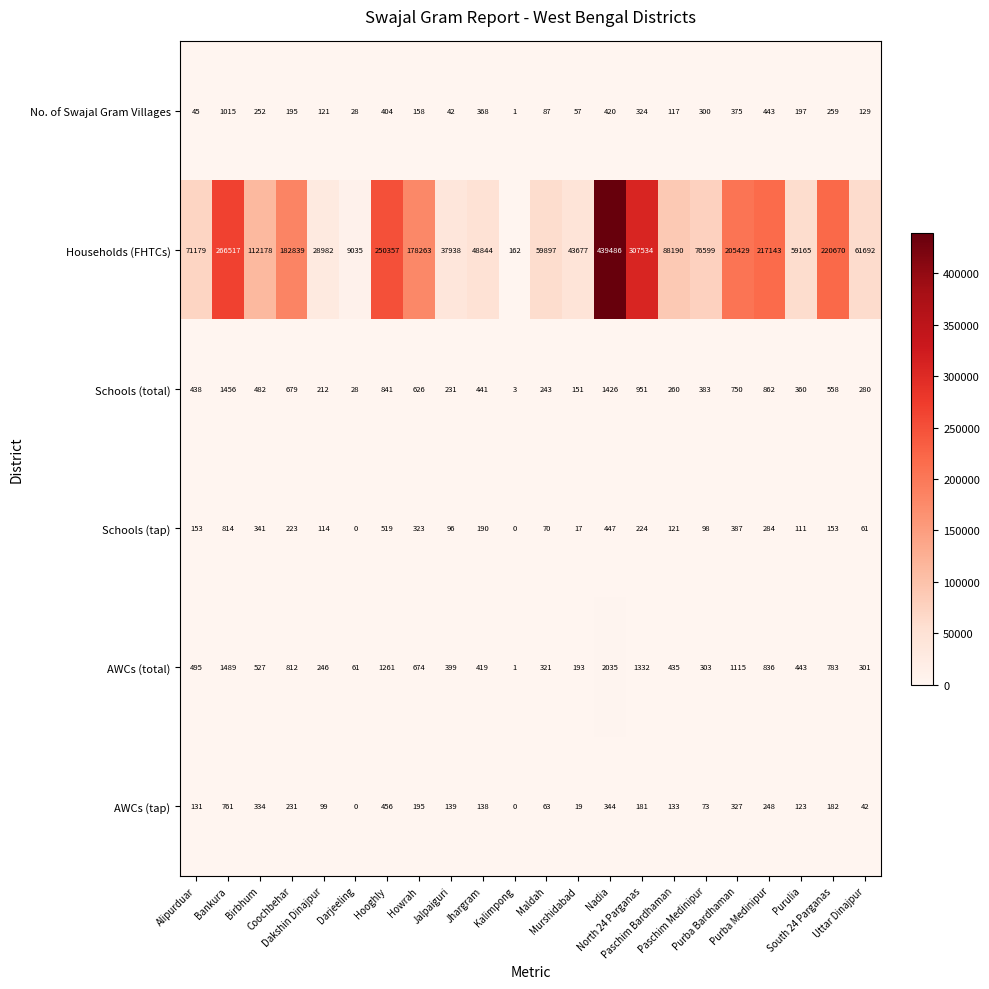

What is the difference between the maximum and second lowest values in the Schools (total) series?

1428